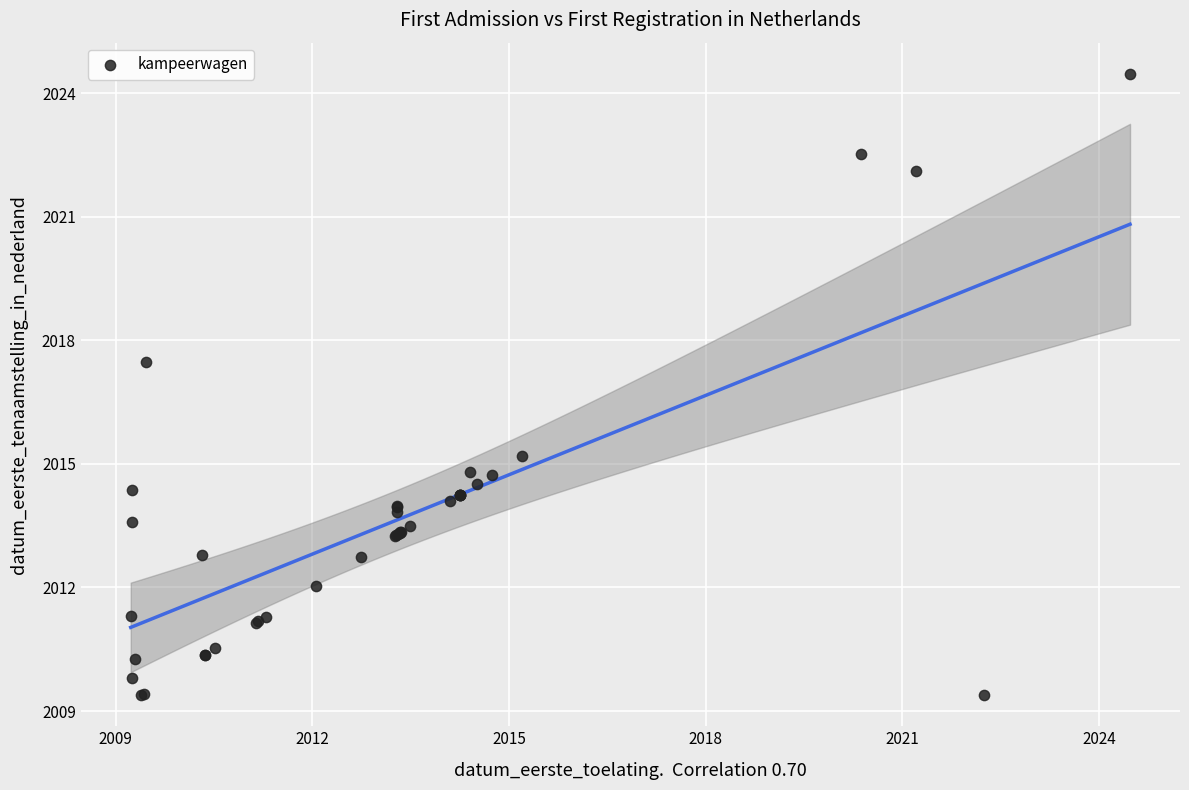

What Y value in the scatter plot is closest to 2016?

2015.2